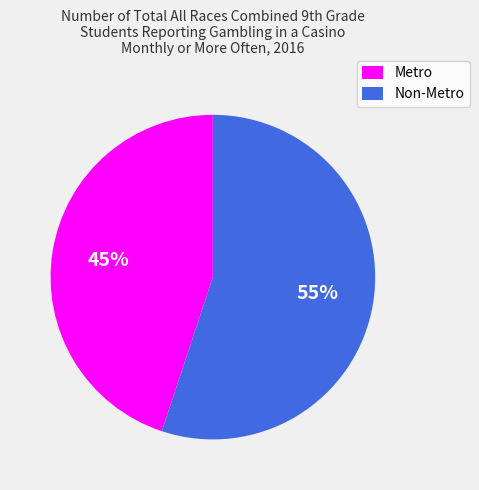

Is there a majority slice in this chart?

Yes